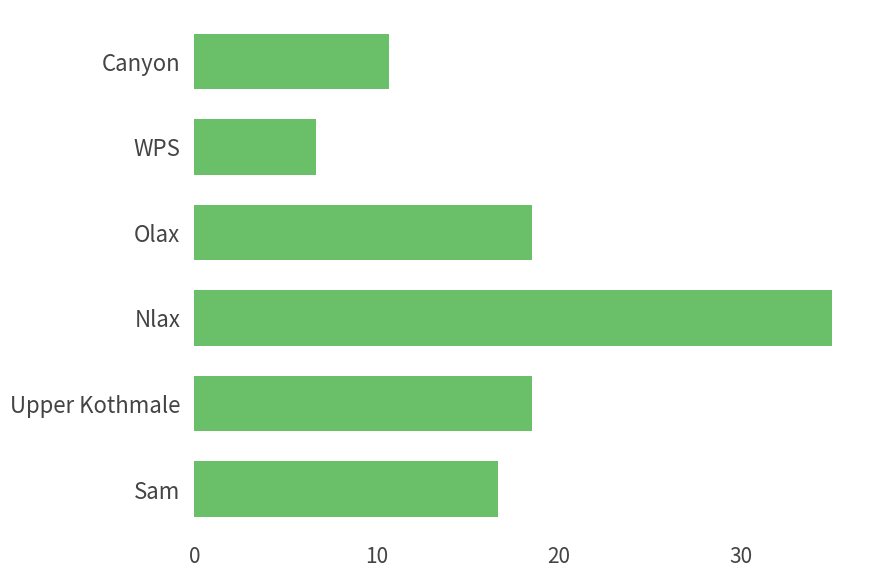

How many series are shown in this chart?

1